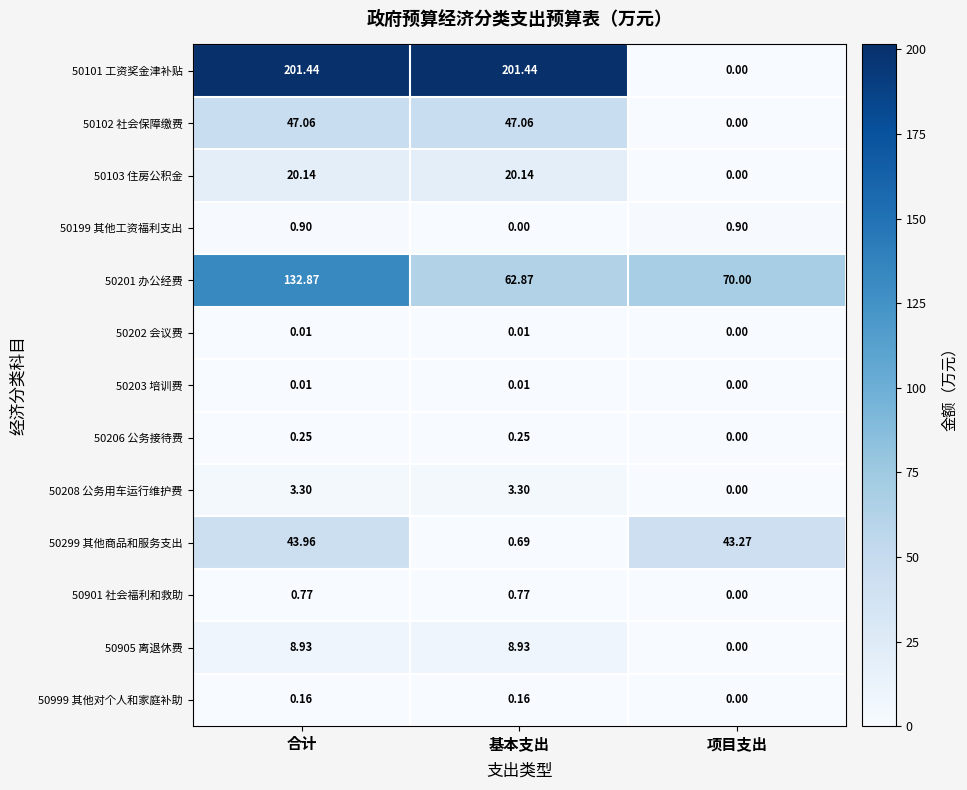

Where is 50999 其他对个人和家庭补助 nearest to the value 0?

项目支出